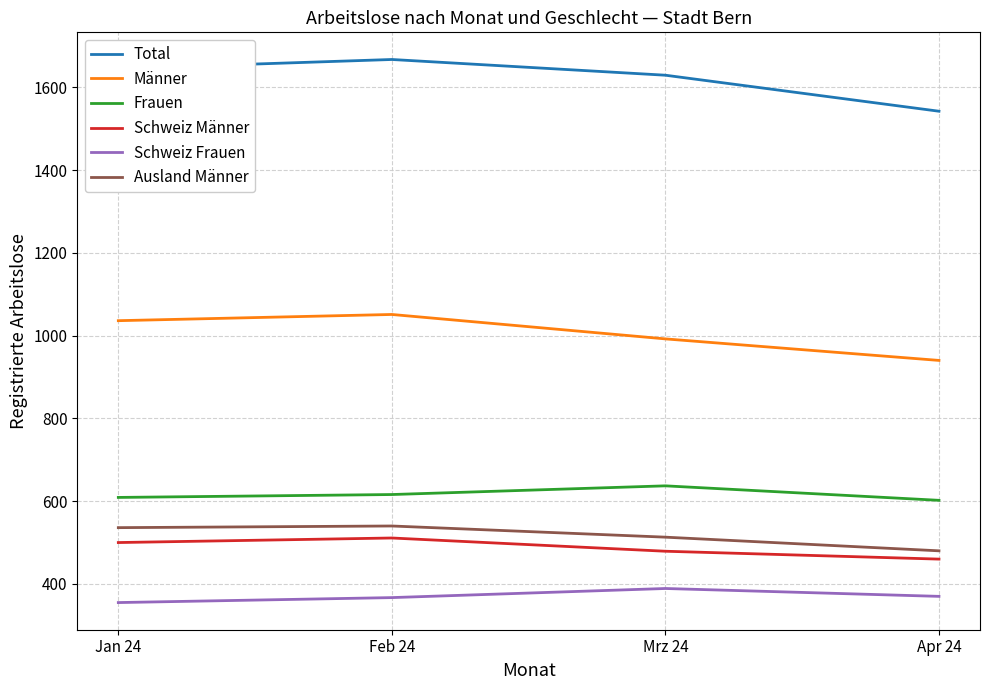

Count the number of data series in this chart.

6